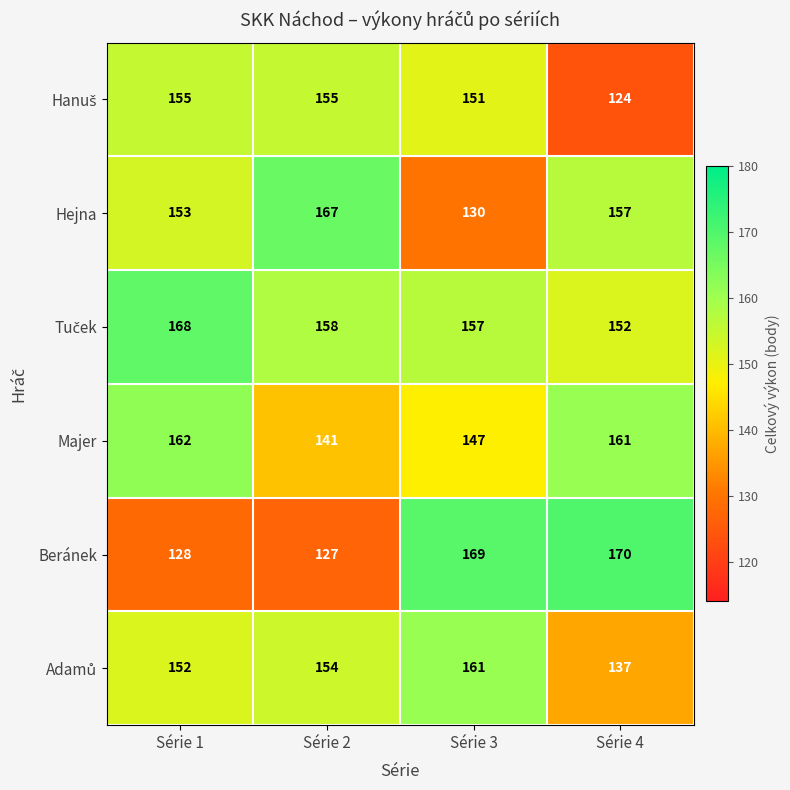

What is the greatest value displayed?

170